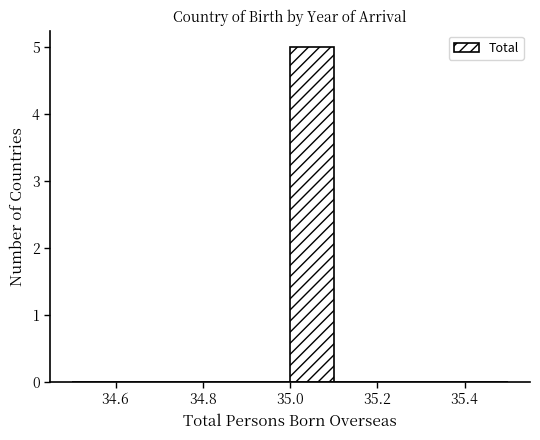

Reading left to right, list every bar in this chart as the range it spans on the x-axis followed by its height. The values are not printed on the chart, so give them approximately, as read against the axis.

34.5 to 34.6: 0
34.6 to 34.7: 0
34.7 to 34.8: 0
34.8 to 34.9: 0
34.9 to 35.0: 0
35.0 to 35.1: 5
35.1 to 35.2: 0
35.2 to 35.3: 0
35.3 to 35.4: 0
35.4 to 35.5: 0